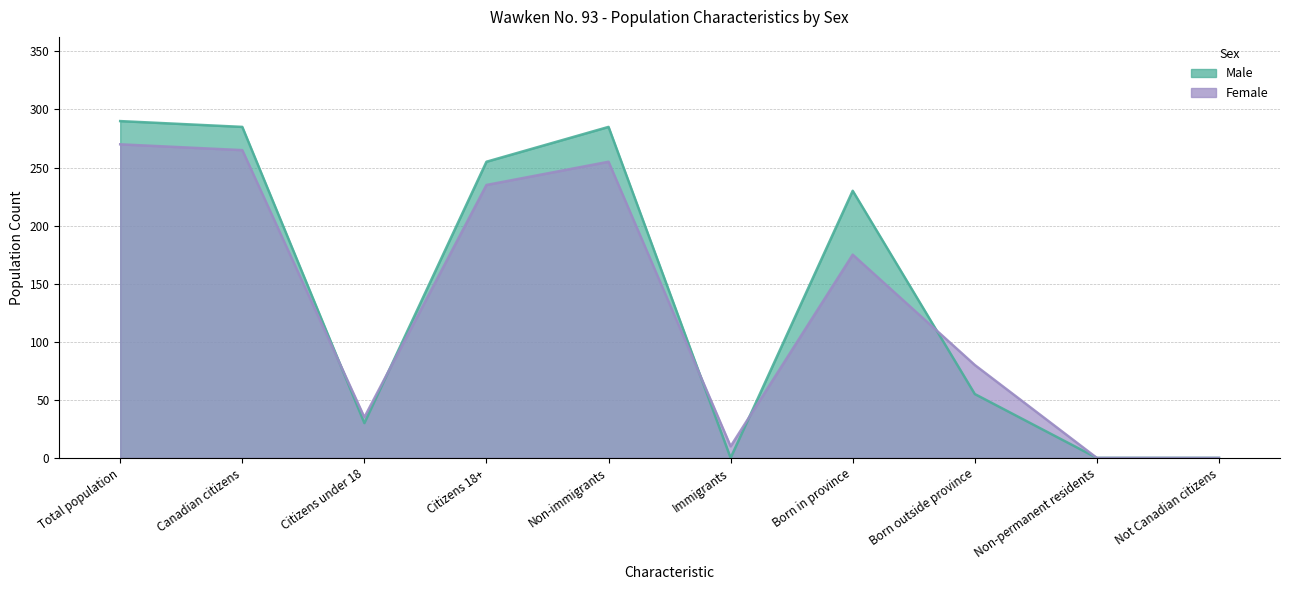

Where does the Male series first go above 230?

Total population